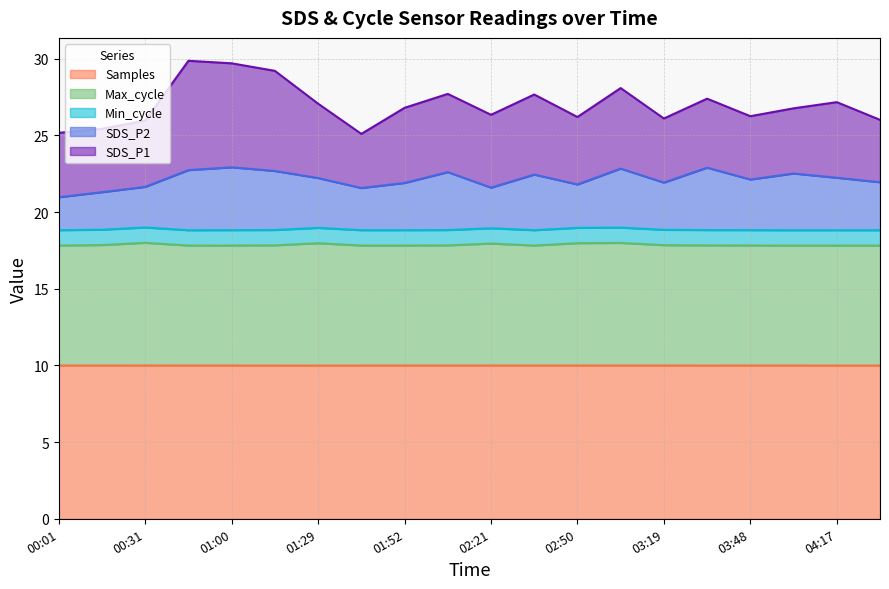

True or false: SDS_P2 and Samples cross at least once.

False